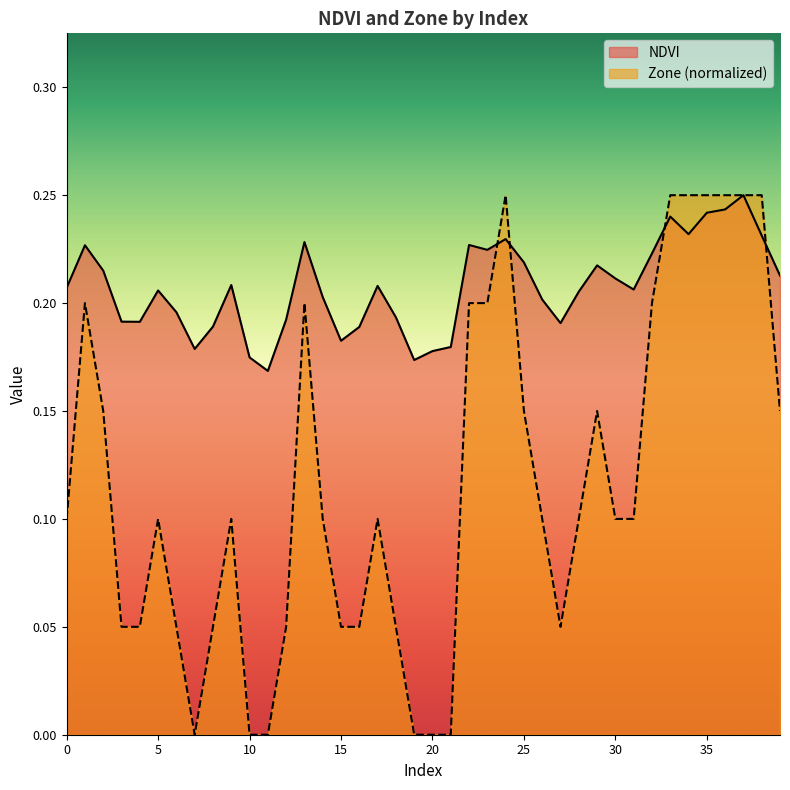

Rank the series at 4 from lowest to highest value.

Zone, NDVI